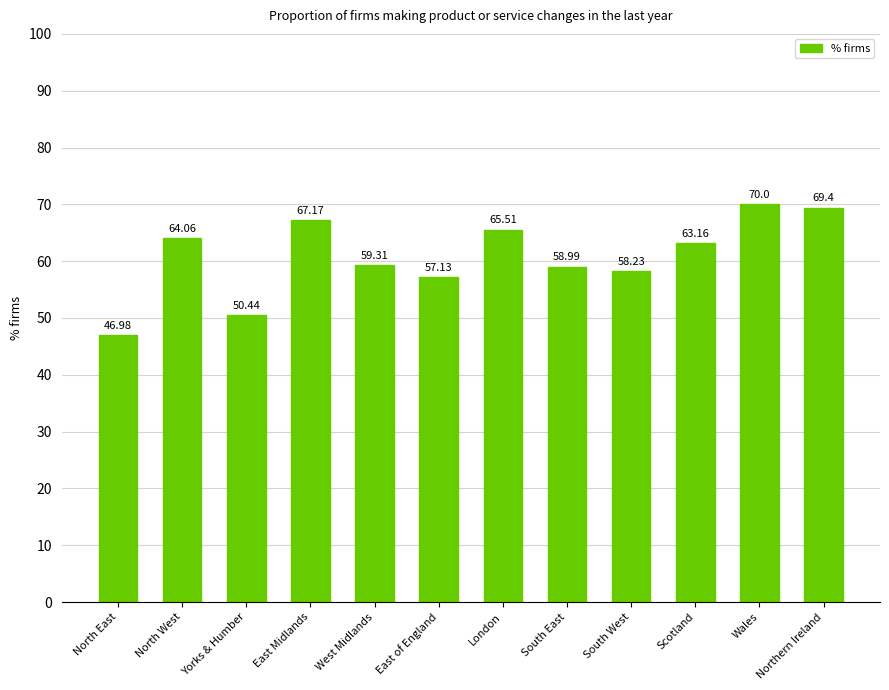

How many data points does each series have?

12